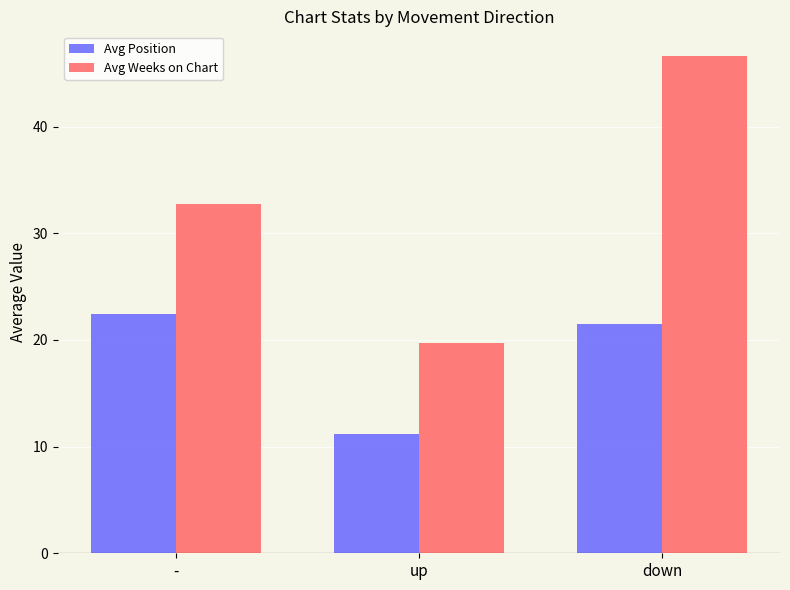

What are all the series names shown in the legend?

Avg Position, Avg Weeks on Chart